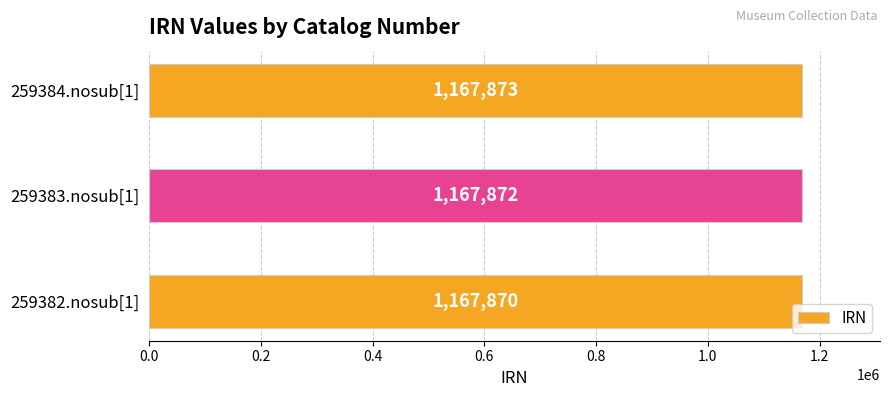

Reading top to bottom, extract all data points from this chart.

1167873	1167872	1167870